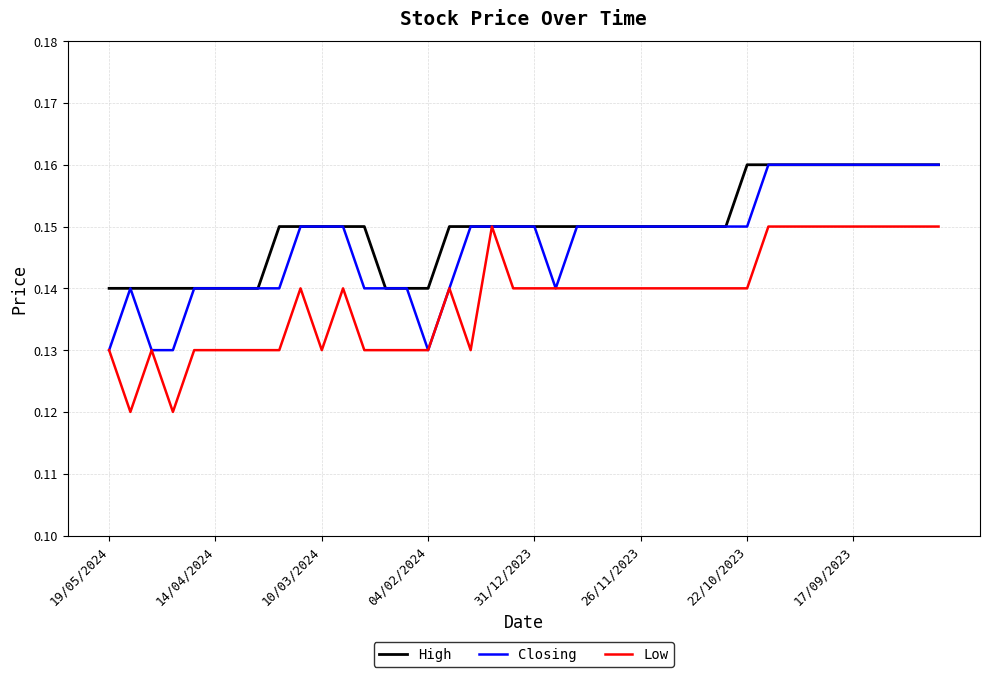

True or false: High and Low intersect in this chart.

False